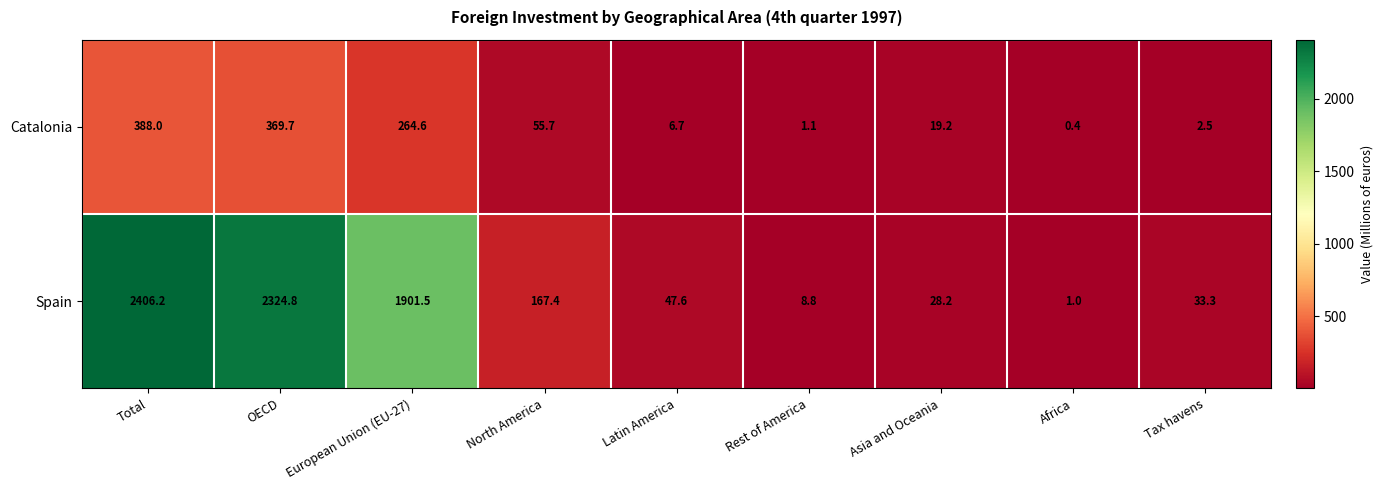

Count the number of data series in this chart.

2